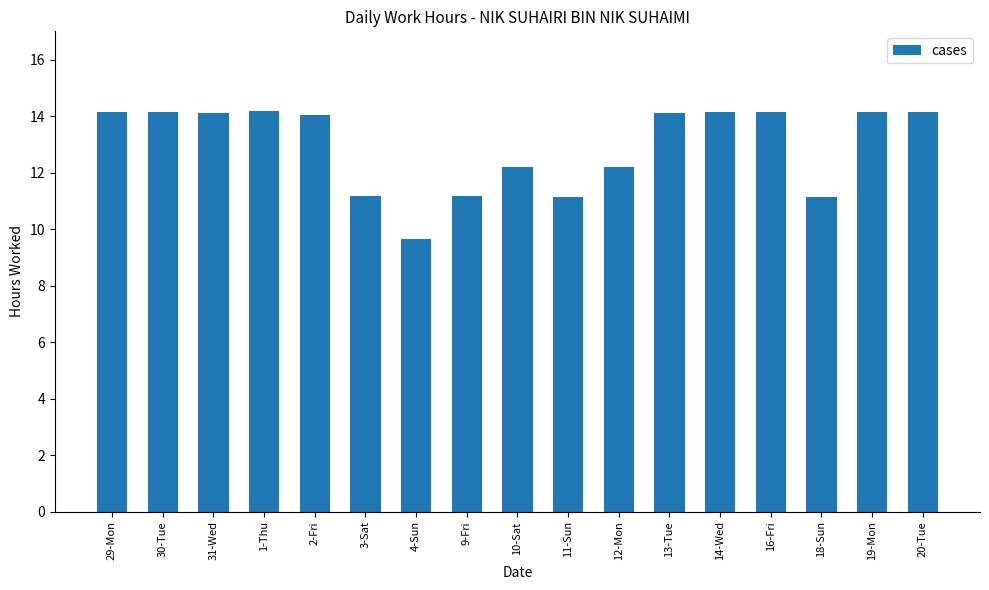

What is the label of the 4th bar from the right?

16-Fri